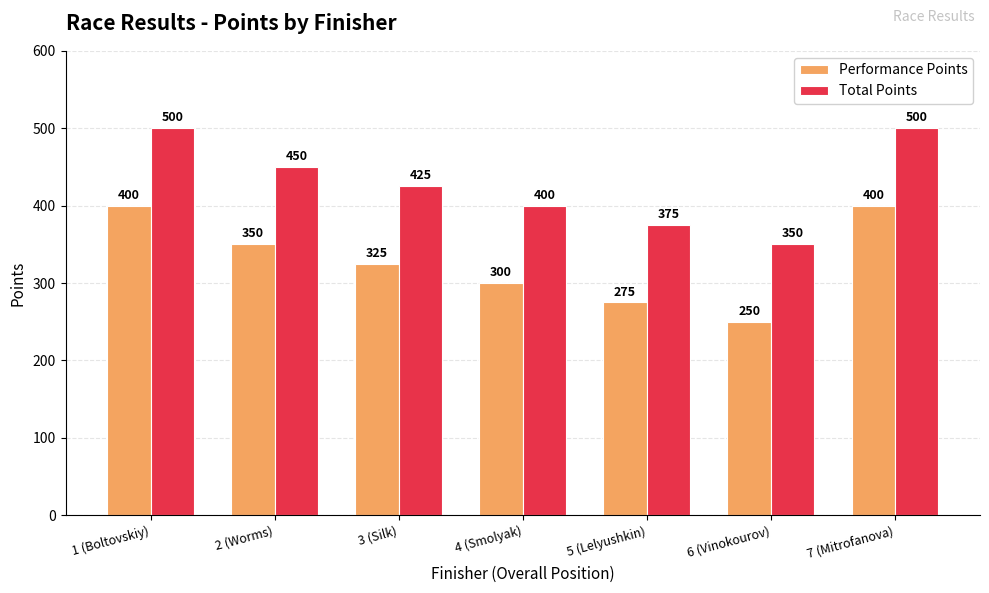

What is the difference between the Performance Points values at 3 (Silk) and 1 (Boltovskiy)?

75